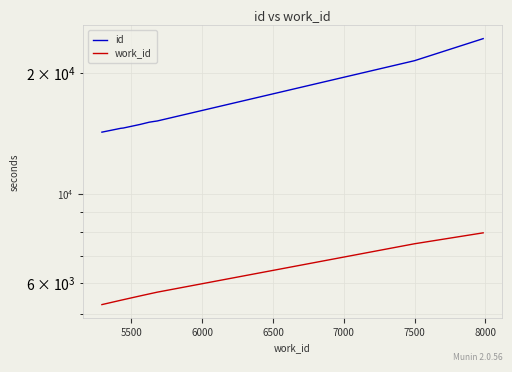

How many lines are shown in the chart?

2